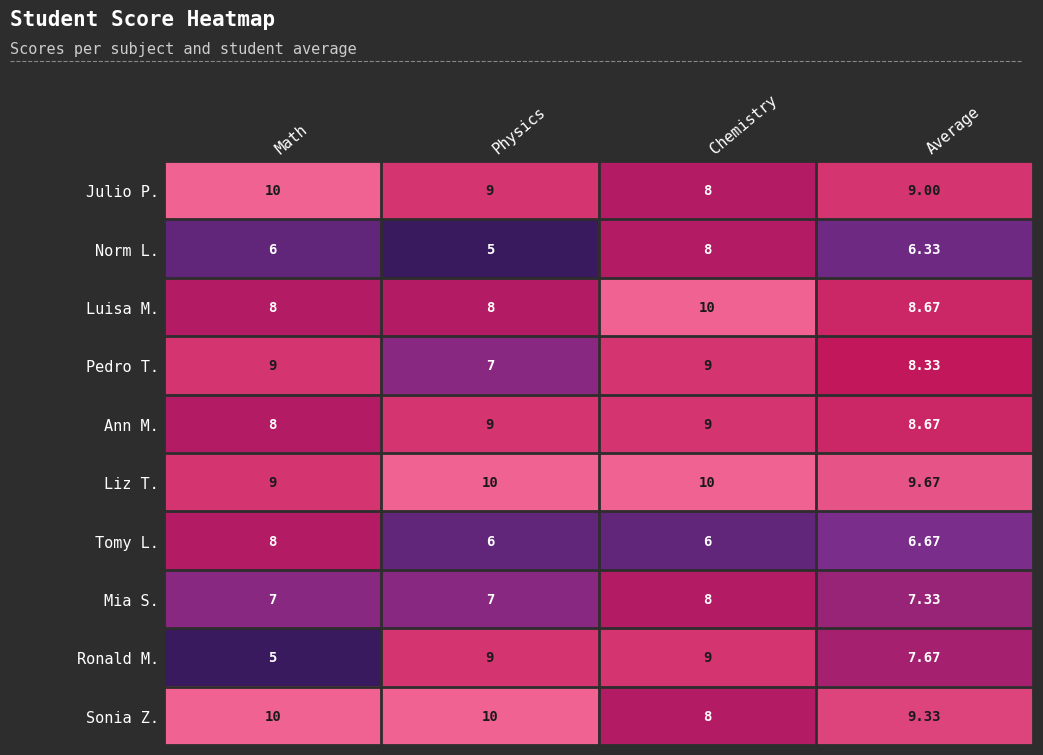

At which category is the sum across all series the highest?

Chemistry